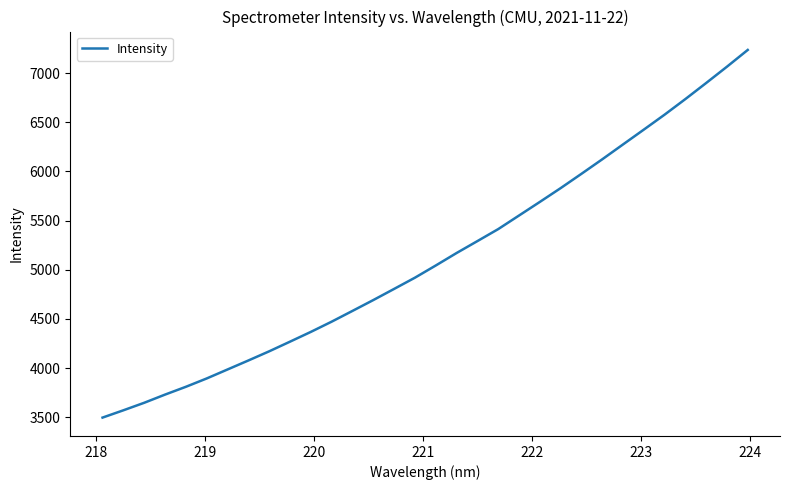

What is the greatest value displayed?

7234.8